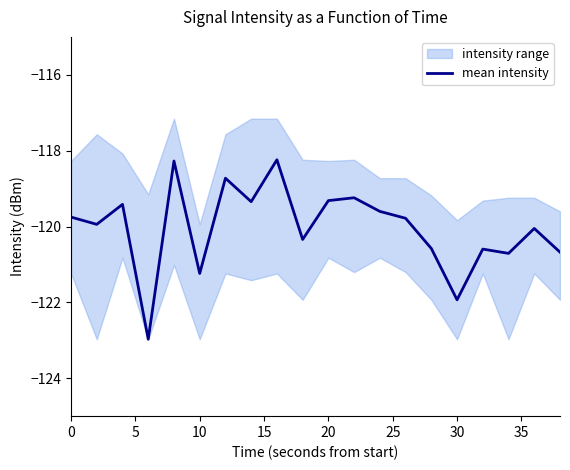

The mean intensity series shows -43.0 at 30. True or false?

False